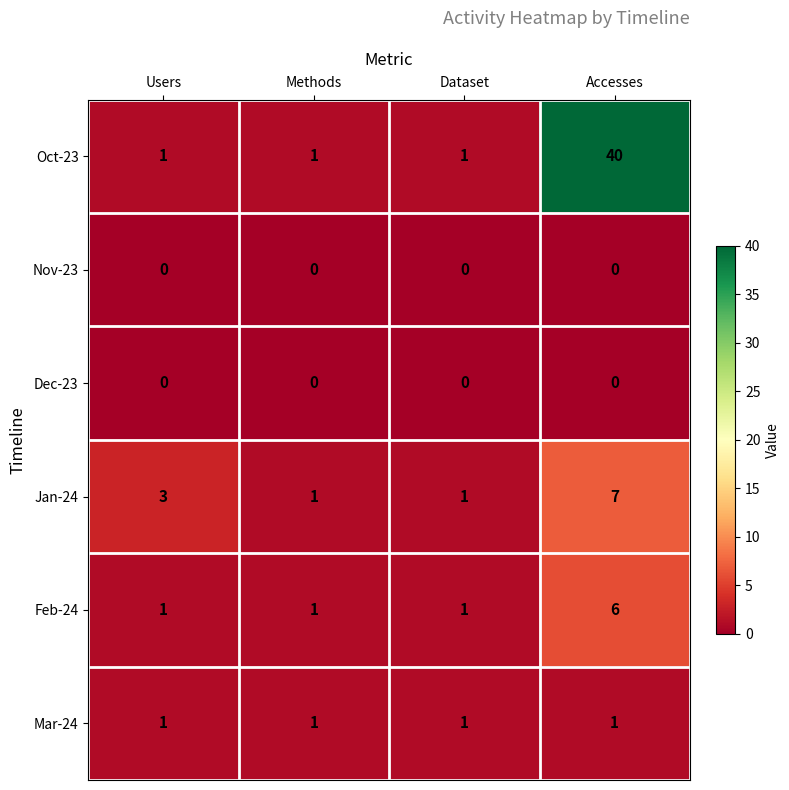

Which label corresponds to the largest value in the chart?

Accesses